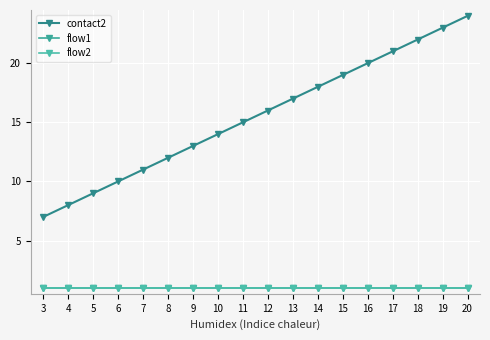

Does the chart have visible grid lines?

Yes